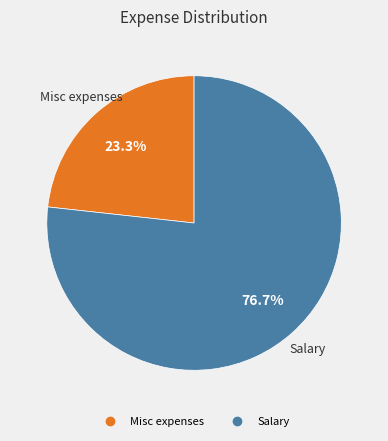

Is there a majority slice in this chart?

Yes